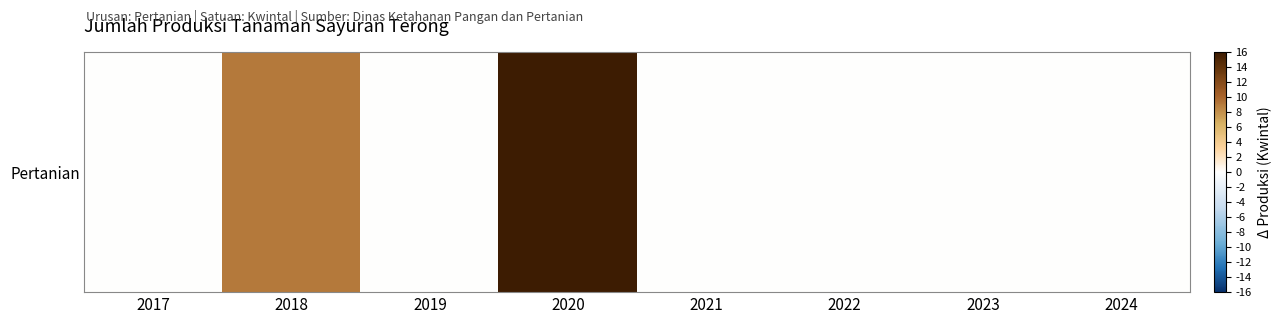

Rank the categories by value from lowest to highest.

2017, 2019, 2021, 2022, 2023, 2024, 2018, 2020